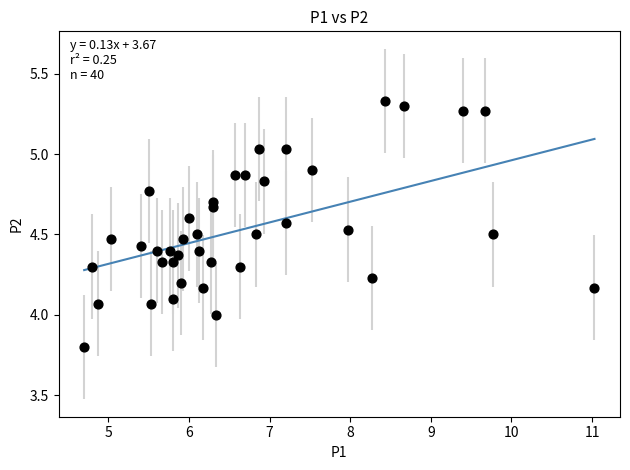

What is the range of Y values (max minus min)?

1.5